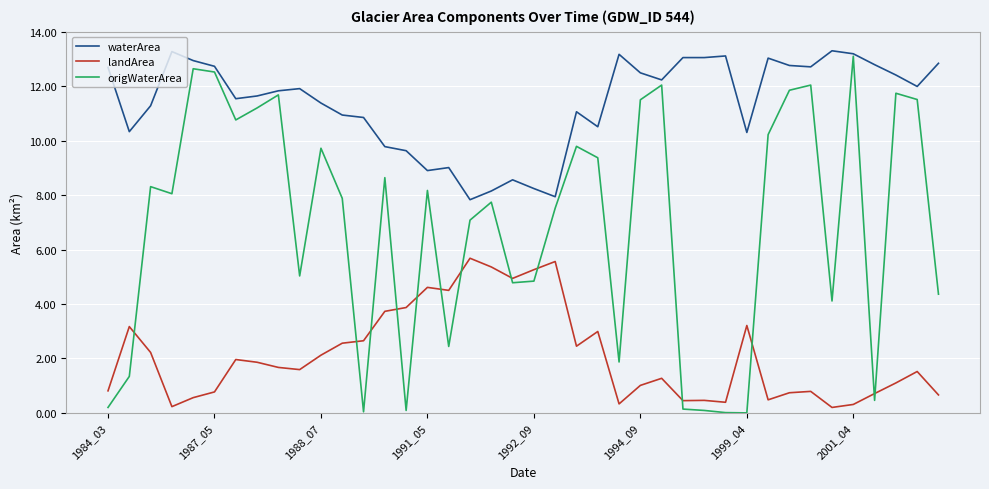

Rank the series by their average value, from highest to lowest.

waterArea, origWaterArea, landArea